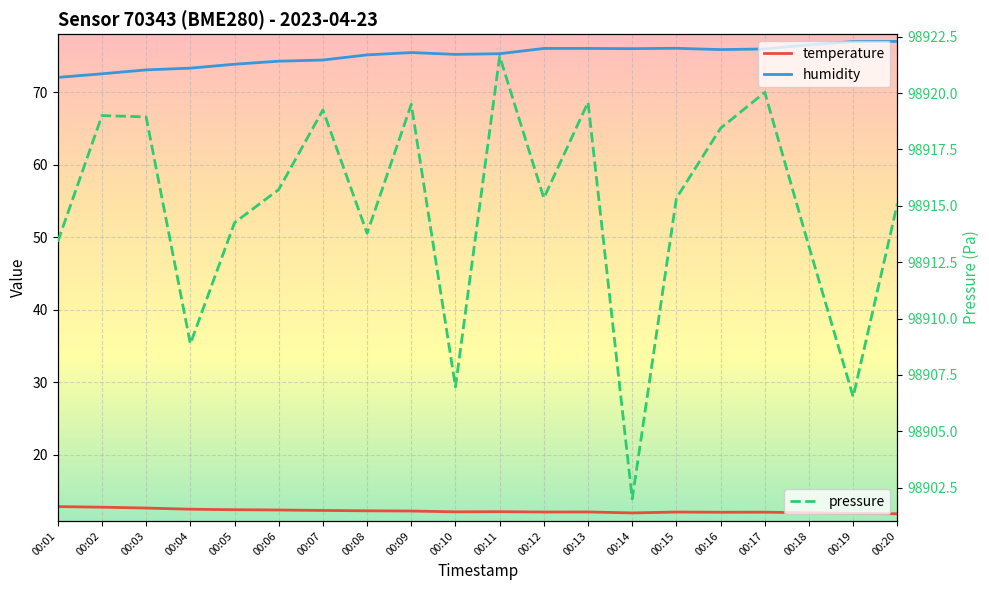

What is the value of the humidity point at the 20th from the left?

77.0